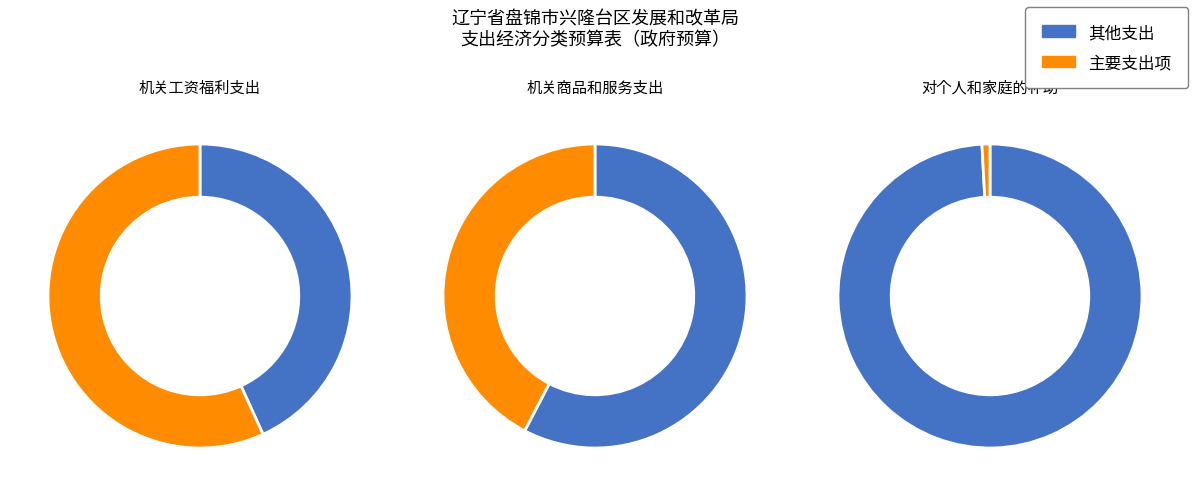

Does 机关工资福利支出 account for over 50% of the chart?

Yes